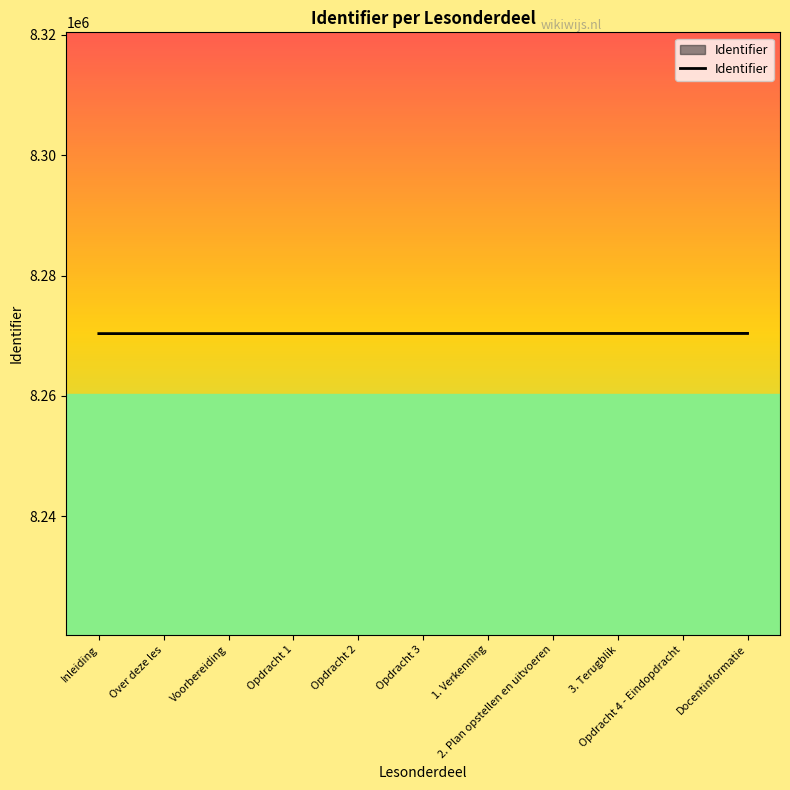

What position from the left is Opdracht 2?

5